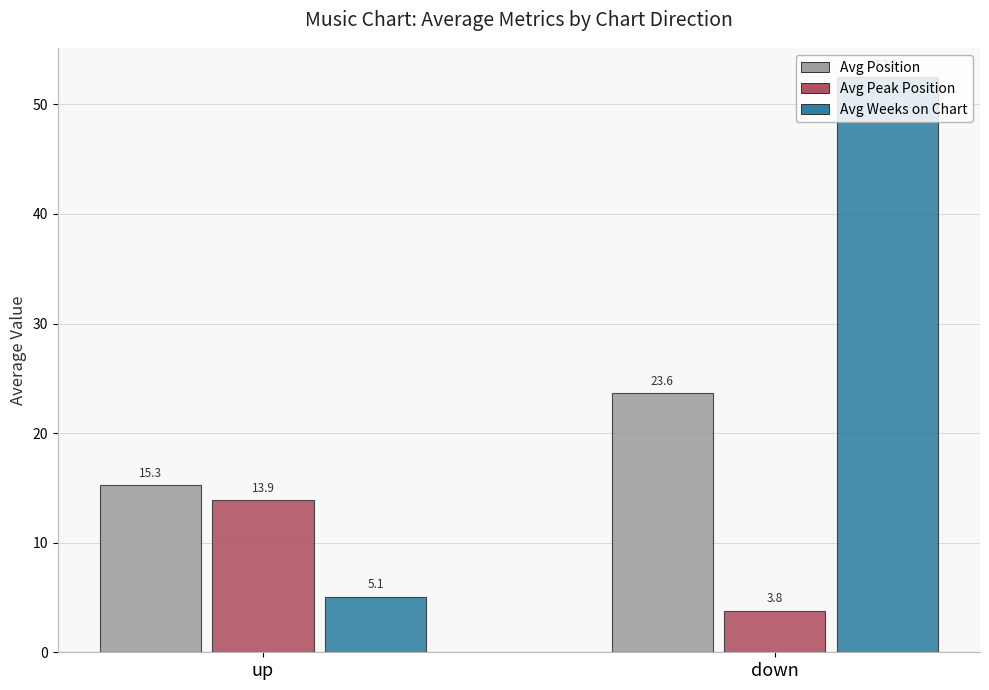

What is the minimum value for Avg Position?

15.3